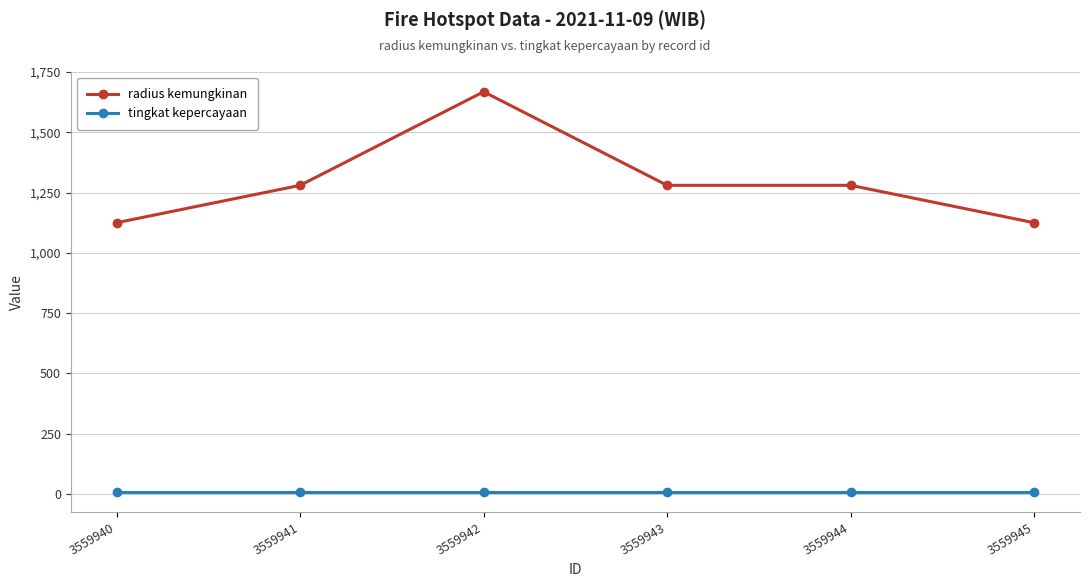

True or false: radius kemungkinan and tingkat kepercayaan intersect in this chart.

False